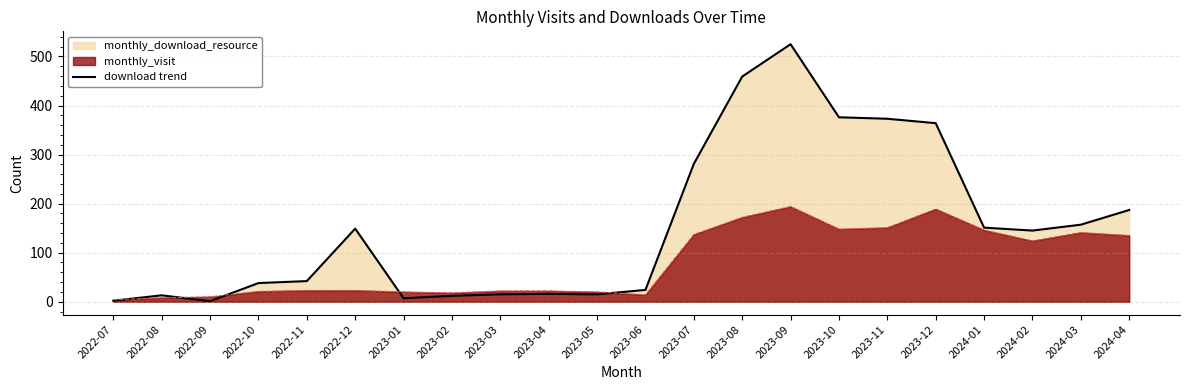

Is it true that the value at 2022-11 is 70?

False